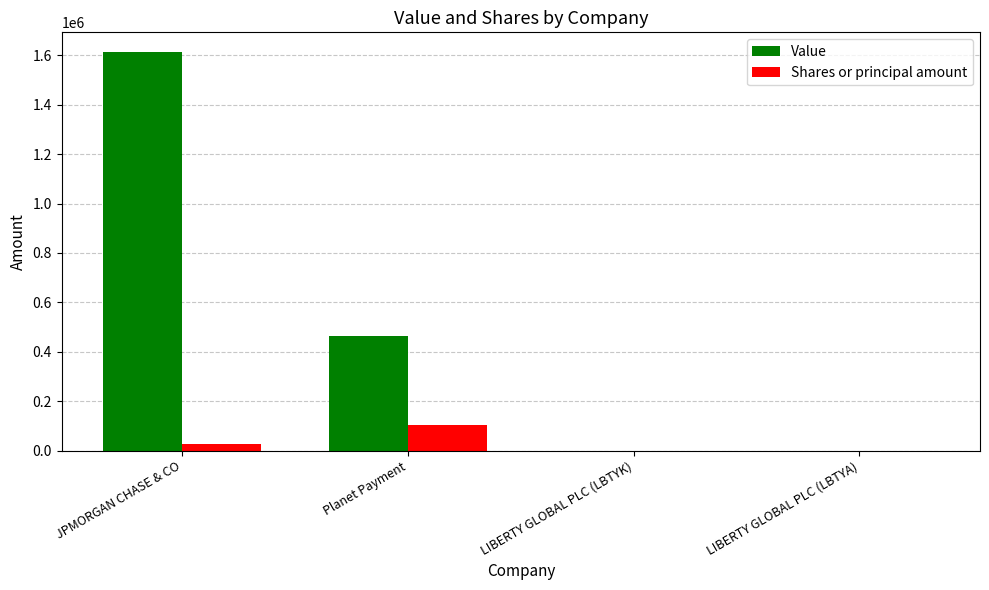

Is it true that Shares or principal amount equals 15 at LIBERTY GLOBAL PLC (LBTYK)?

True